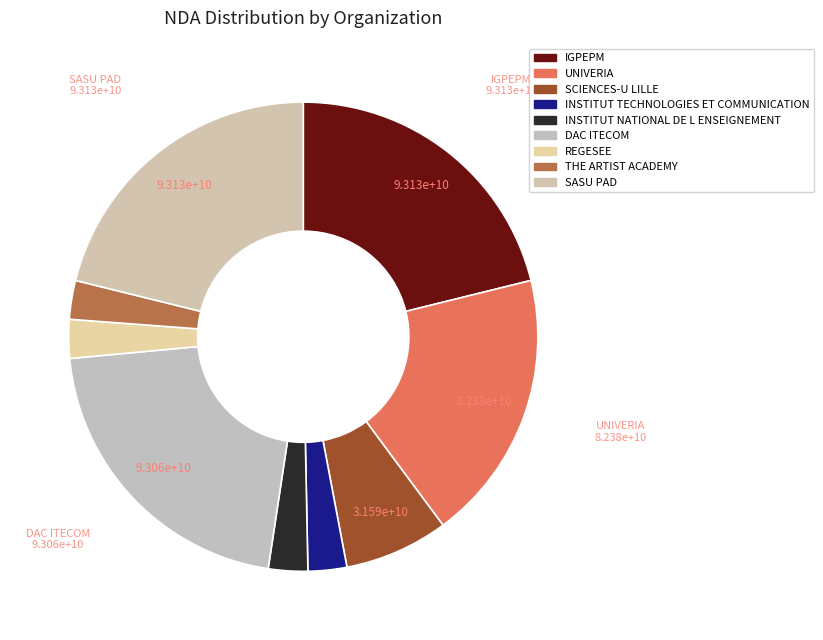

What percentage is NOT represented by IGPEPM?

78.9%